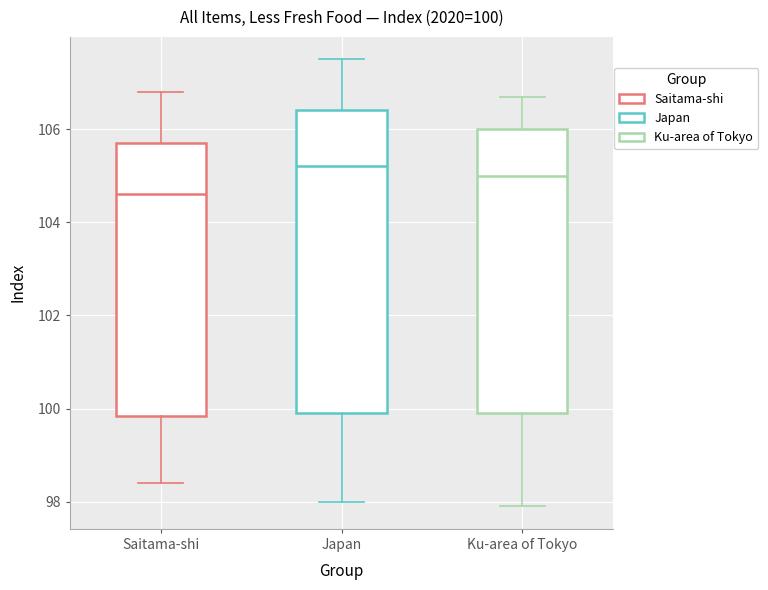

Which box's median line is the highest?

Japan